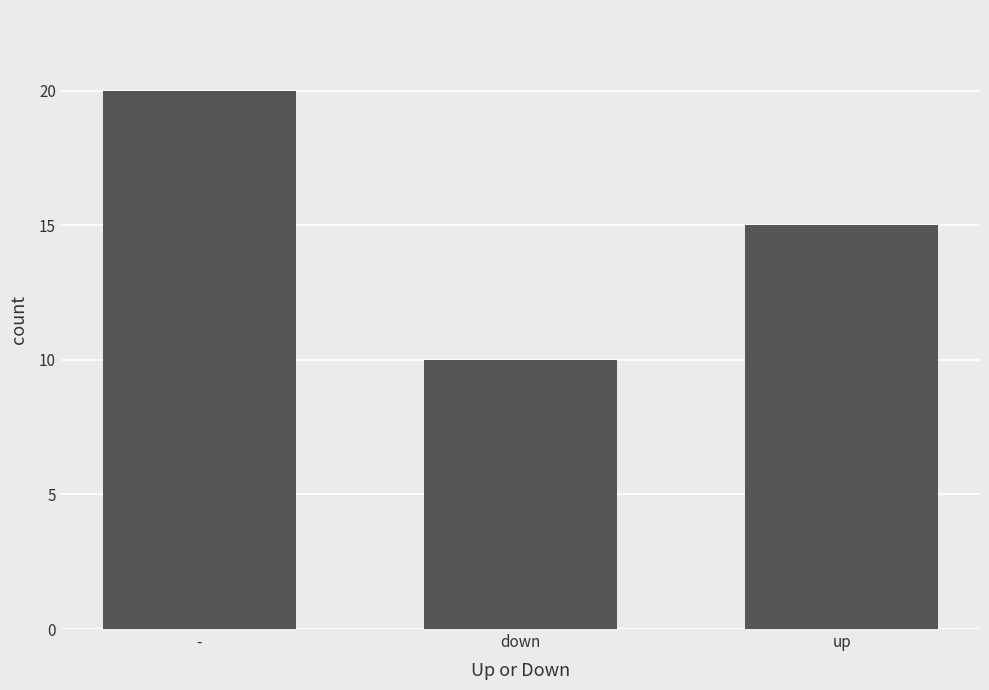

What is the change in value from - to down?

-10